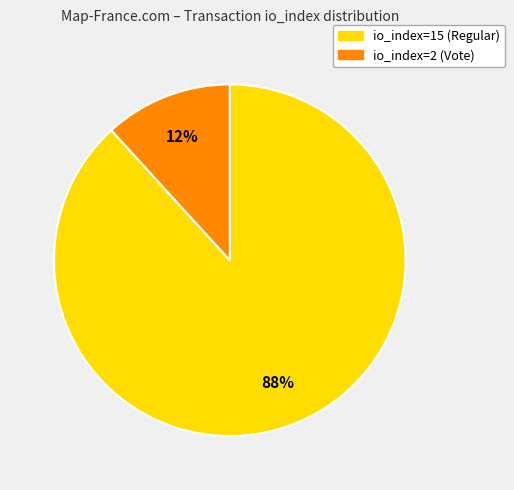

To the nearest percent, what is the average slice percentage?

50%